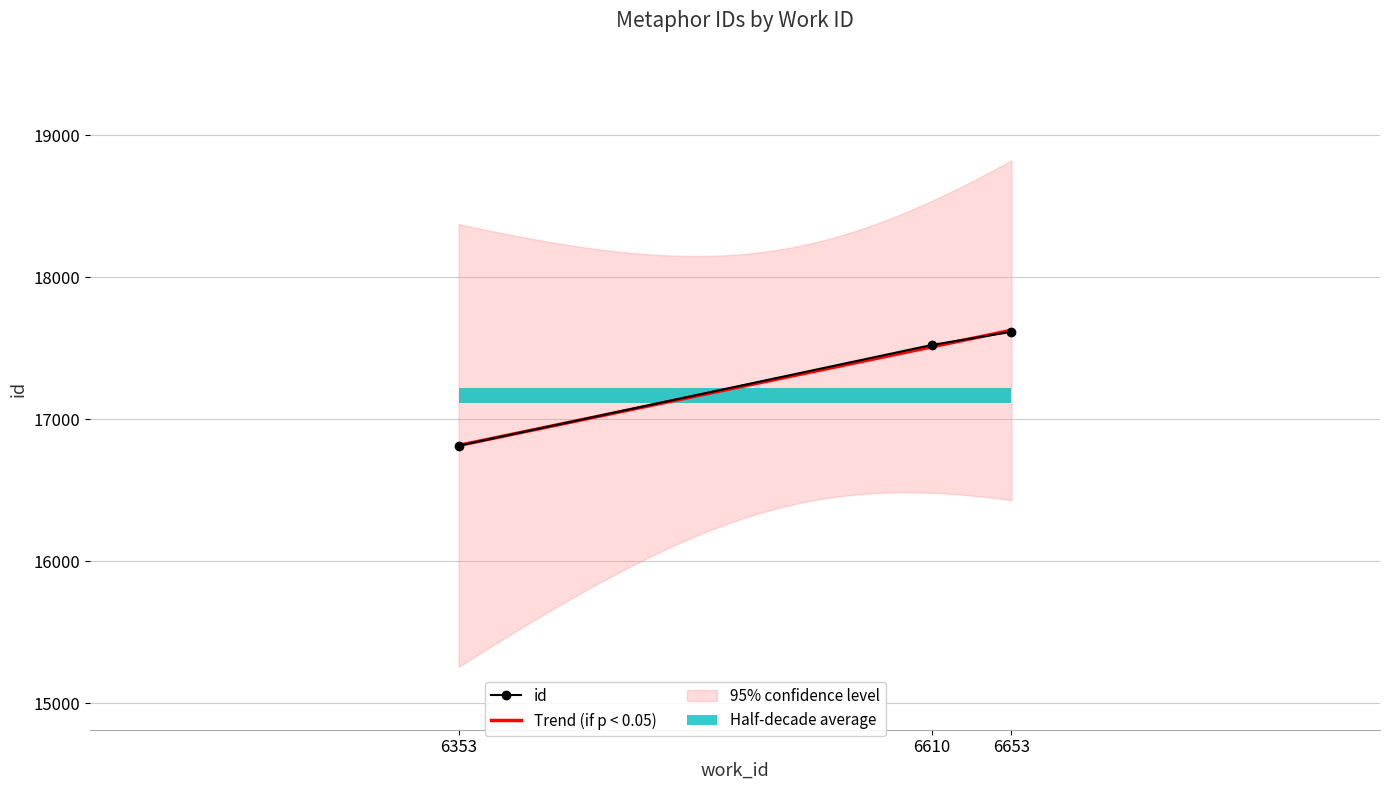

What is the sum of the values at 6653 and 6353?

34430